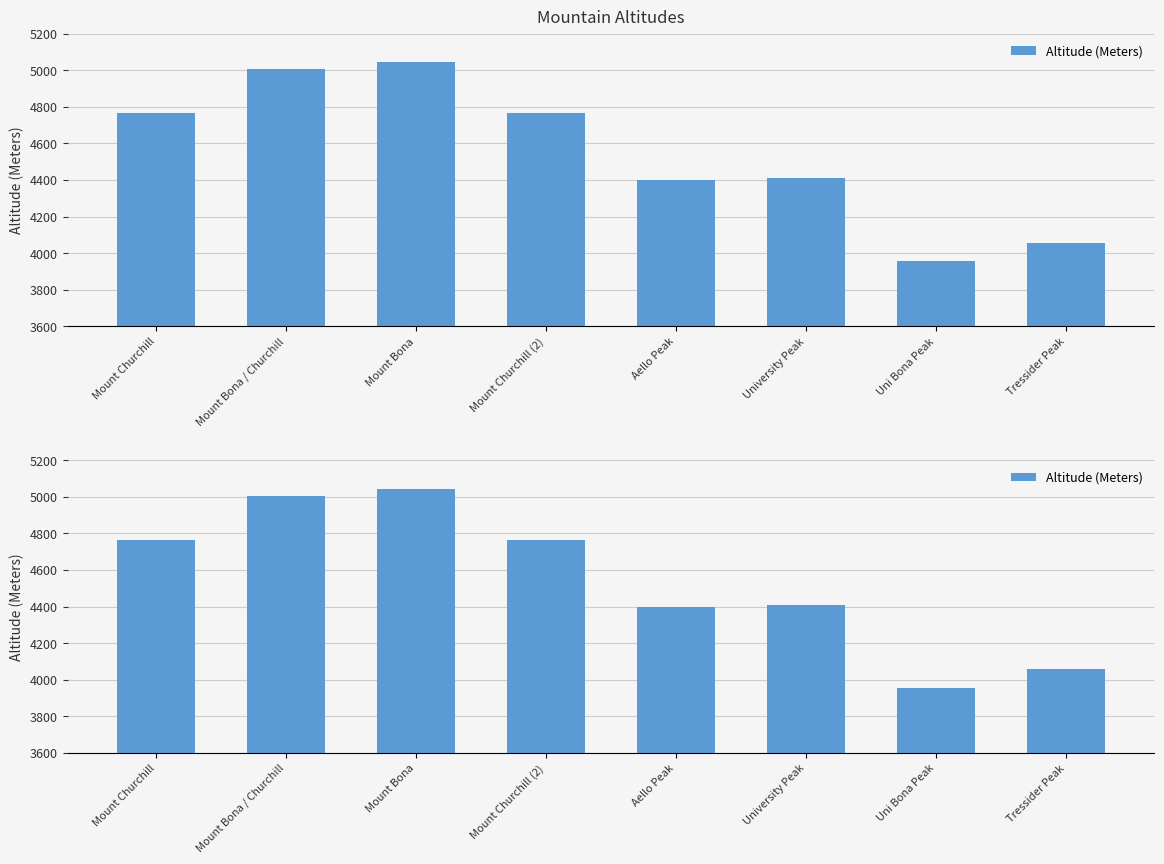

What is the difference between the maximum and minimum values?

1089